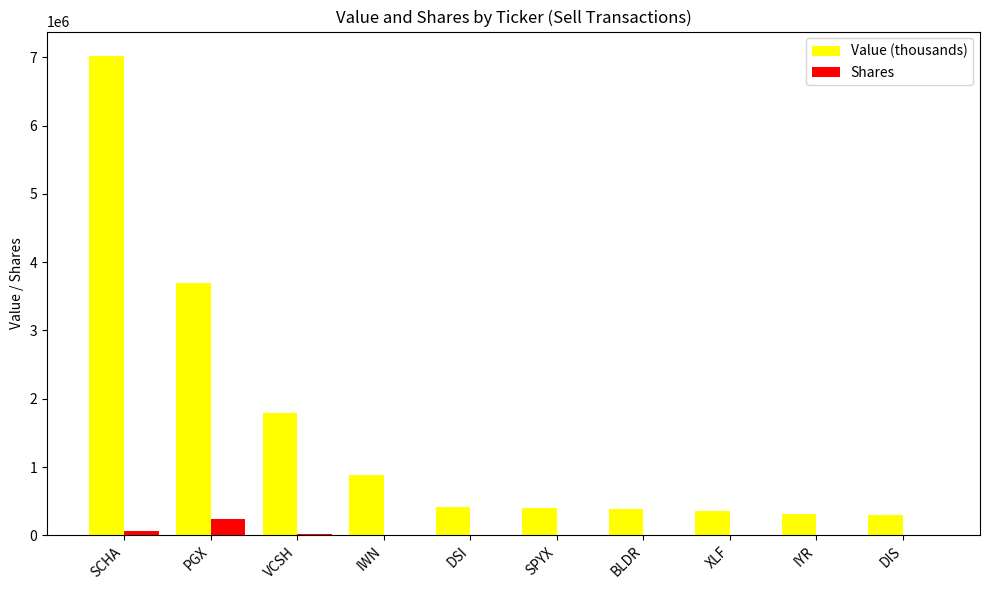

At which category is the sum across all series the highest?

SCHA